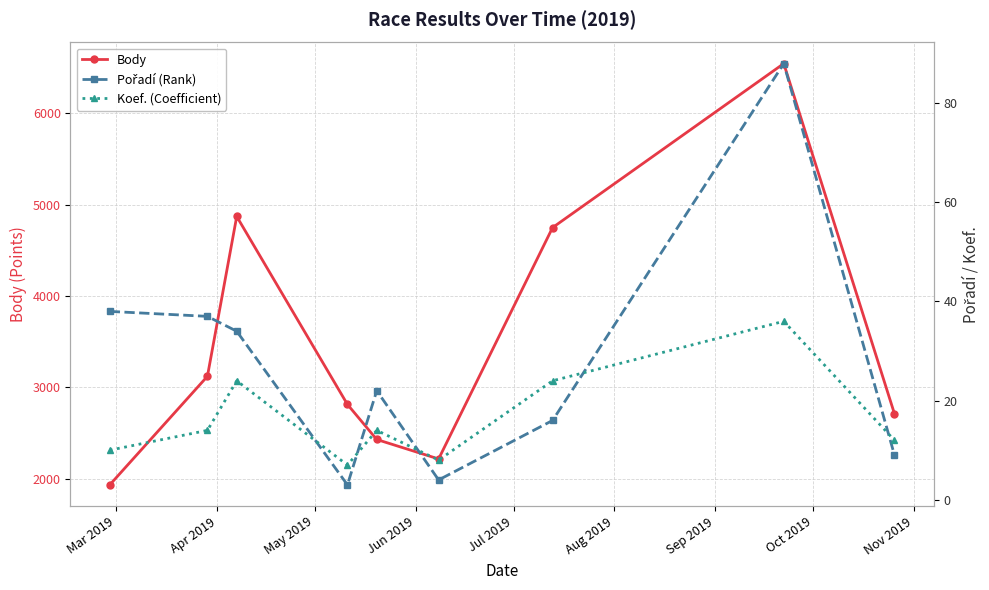

What is the difference between the second highest and minimum values in the Body series?

2939